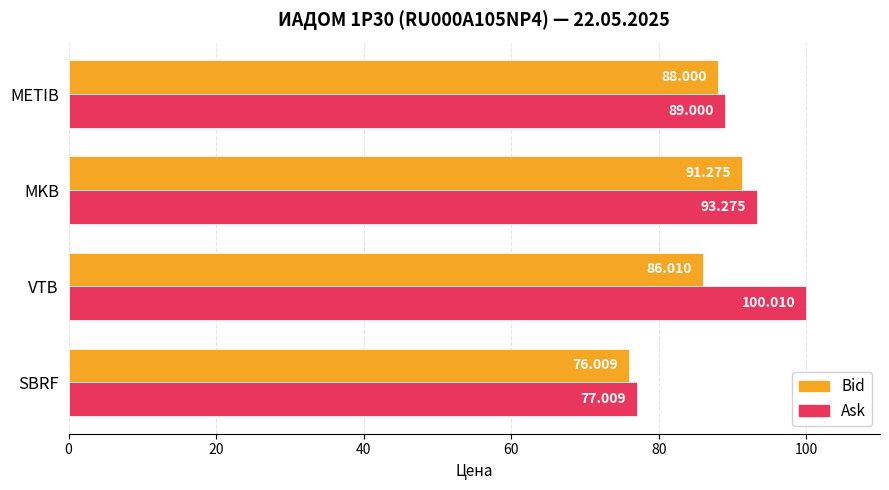

How many values in the Ask series are below 93?

2